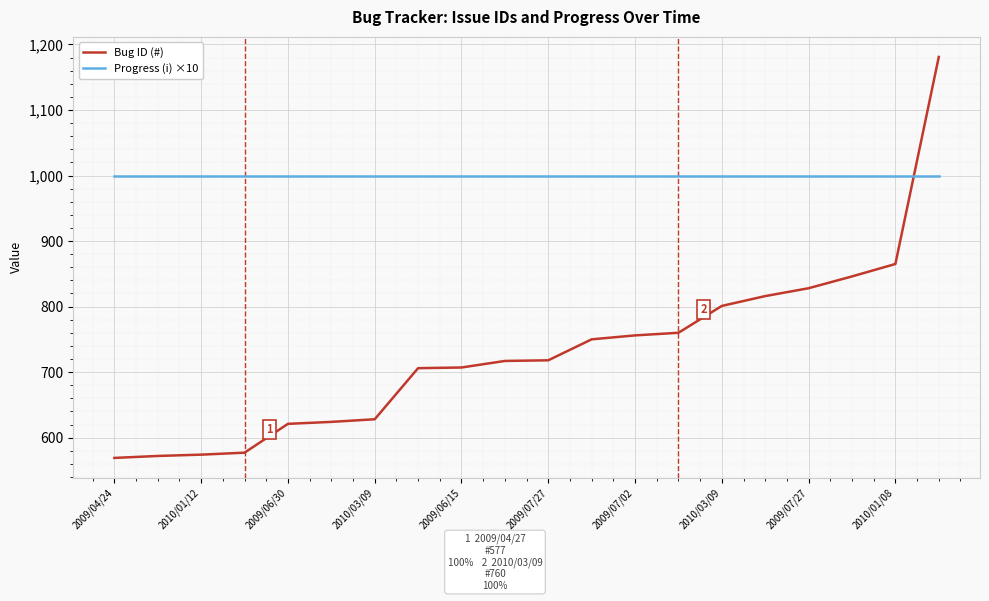

How many intersections are there between Progress (i) ×10 and Bug ID (#)?

1